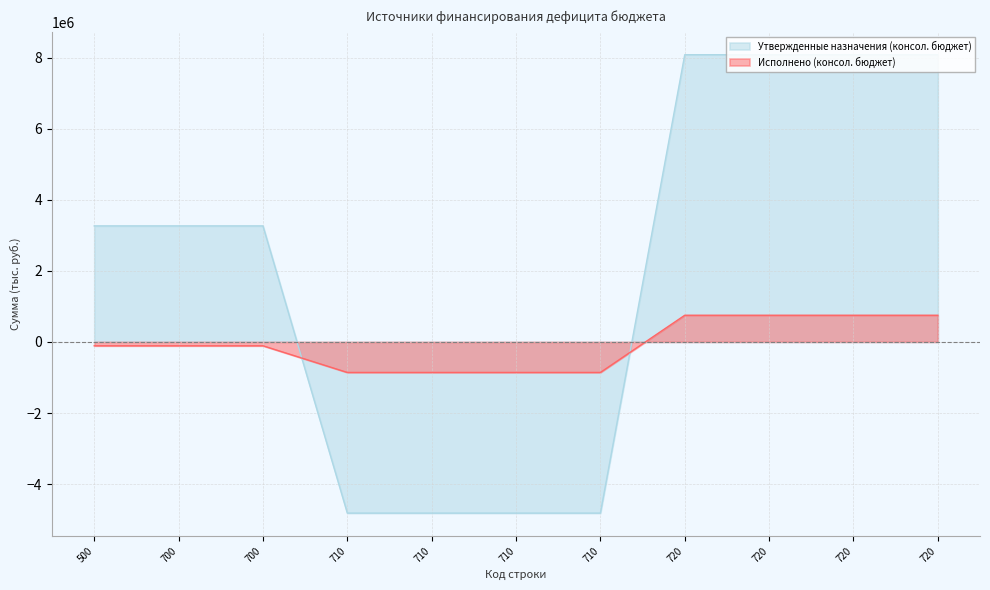

Between 710 and 720, which series saw the biggest shift?

Утвержденные назначения (консол. бюджет)